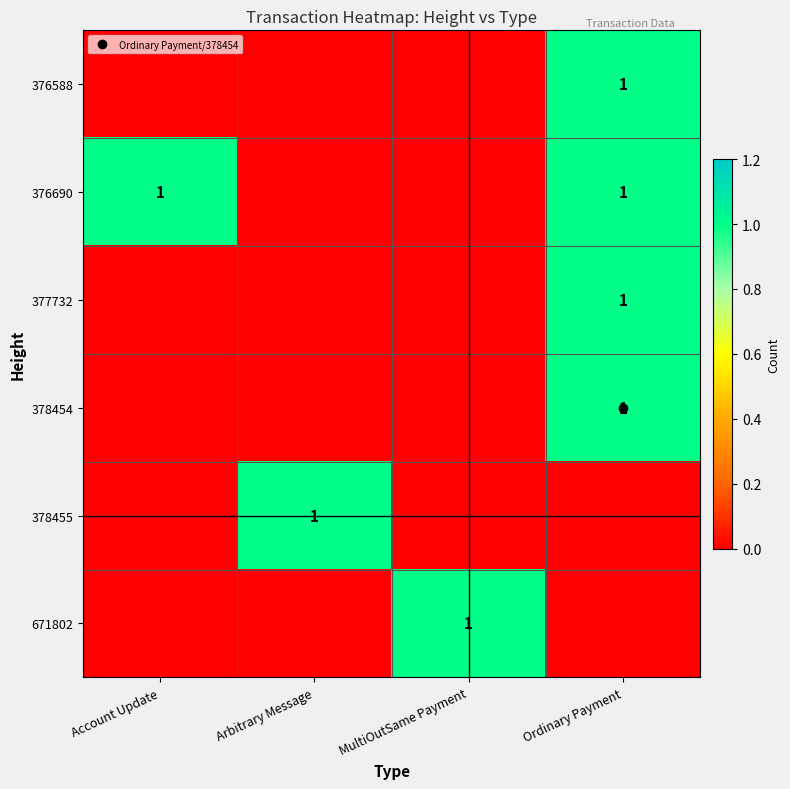

The value of 376588 at MultiOutSame Payment is -1. True or false?

False